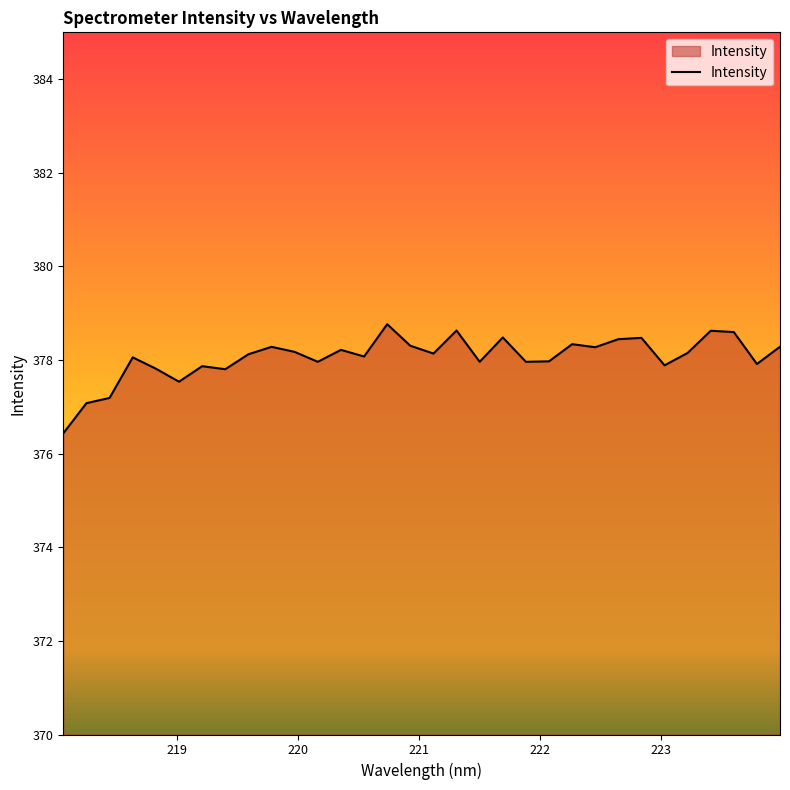

What is the smallest value displayed?

376.4